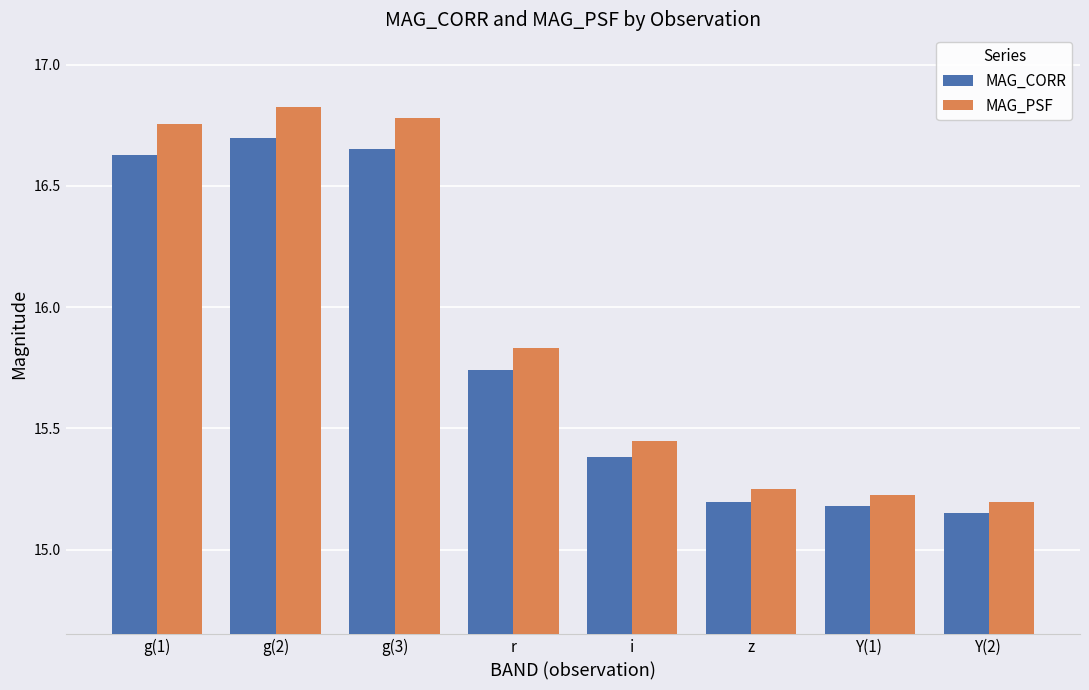

What is the difference between the maximum and minimum values in the MAG_PSF series?

1.6